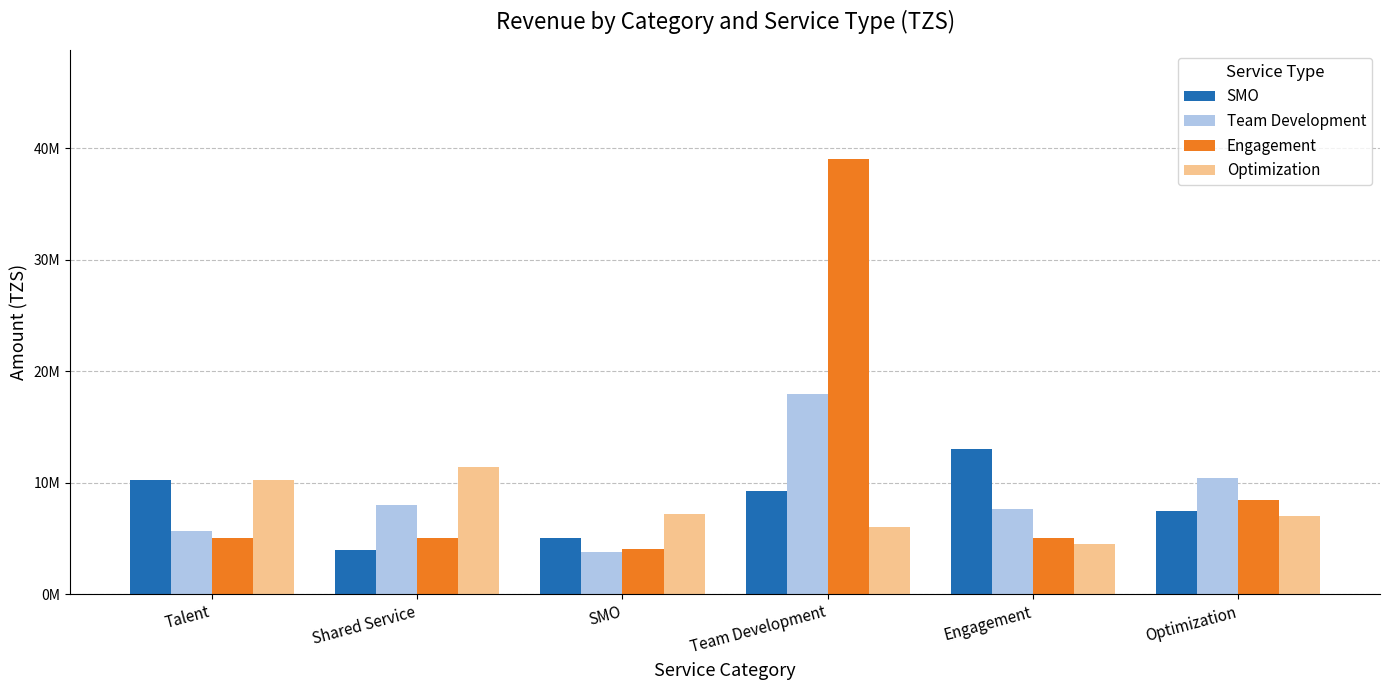

What is the label of the 5th bar from the left?

Engagement